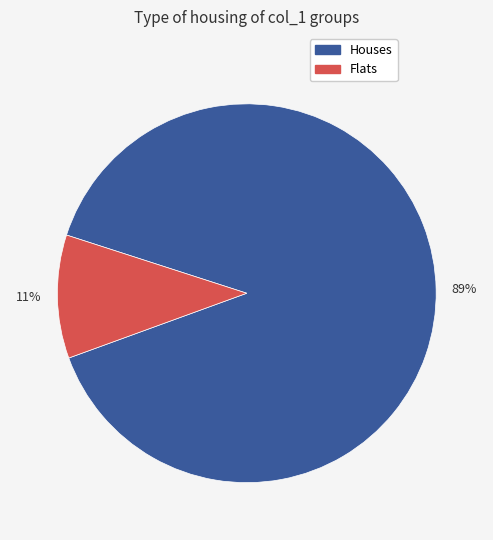

Is there a majority slice in this chart?

Yes